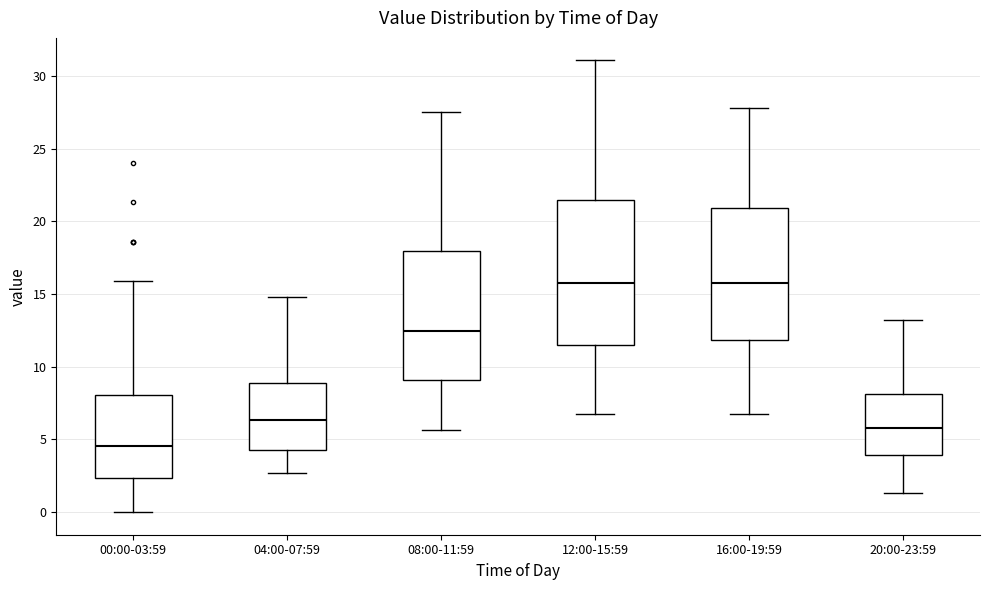

Reading left to right, transcribe this box plot: for each box, give where its median line is, the range the box spans, and where its two whiskers end, as read against the y-axis. The values are not printed on the chart, so give them approximately, as read against the axis.

00:00-03:59: median 4.5, box 2.5 to 8.0, whiskers 0.0 to 16.0
04:00-07:59: median 6.5, box 4.5 to 9.0, whiskers 2.5 to 15.0
08:00-11:59: median 12.5, box 9.0 to 18.0, whiskers 5.5 to 27.5
12:00-15:59: median 16.0, box 11.5 to 21.5, whiskers 6.5 to 31.0
16:00-19:59: median 16.0, box 12.0 to 21.0, whiskers 6.5 to 28.0
20:00-23:59: median 6.0, box 4.0 to 8.0, whiskers 1.5 to 13.0